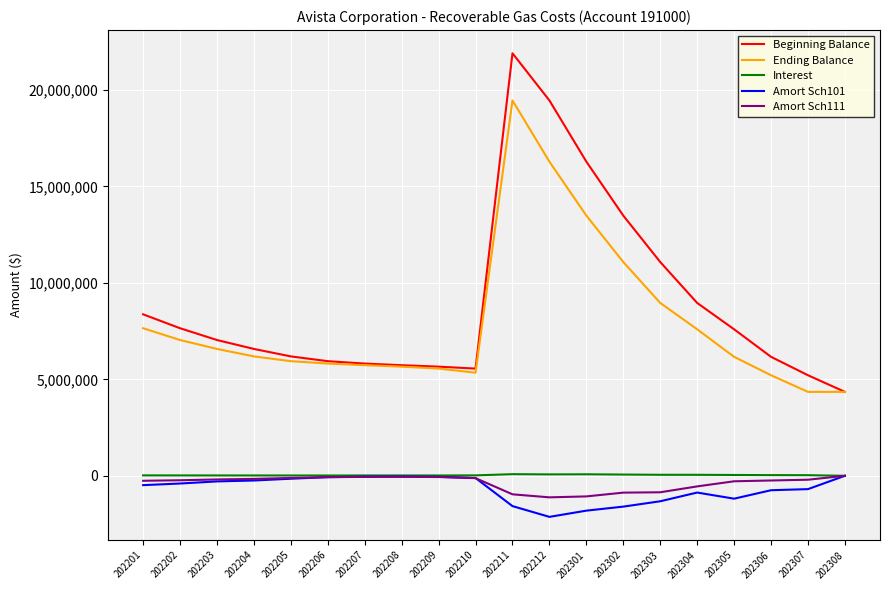

What is the maximum value shown in the chart?

21906319.9